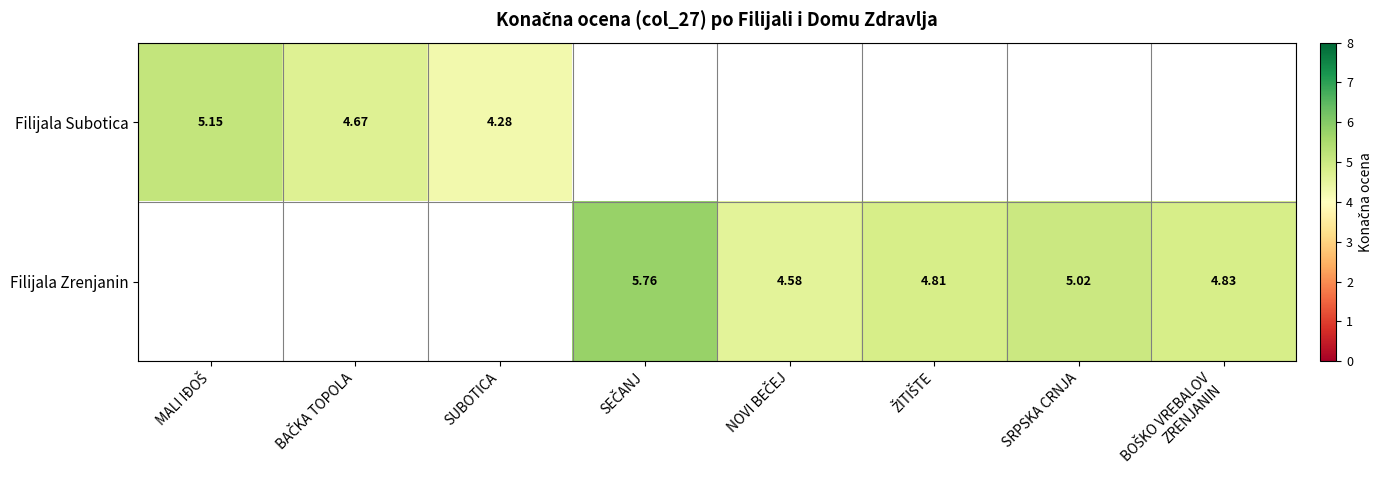

At BAČKA TOPOLA, list the series in order from largest to smallest.

Filijala Subotica, Filijala Zrenjanin